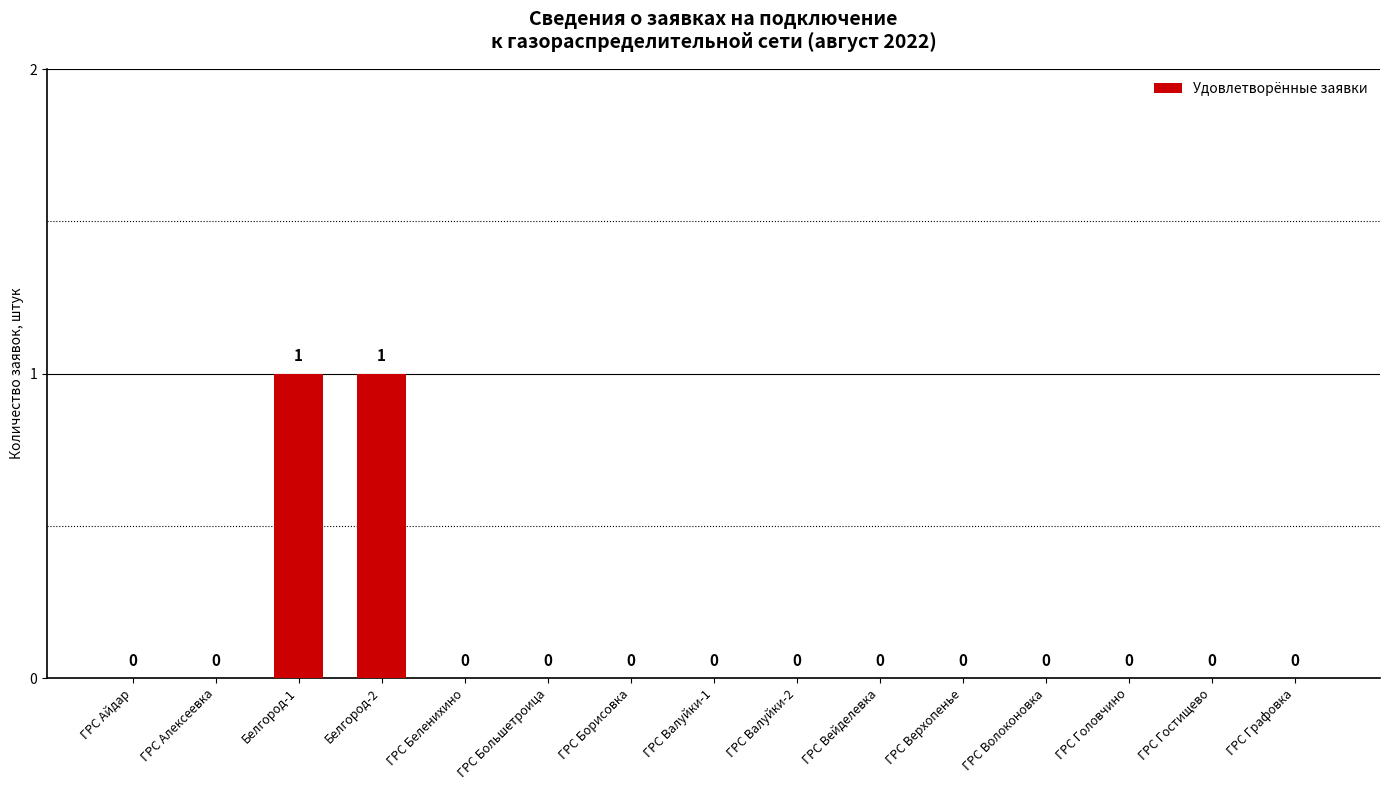

Is it true that the value at ГРС Большетроица is -1?

False